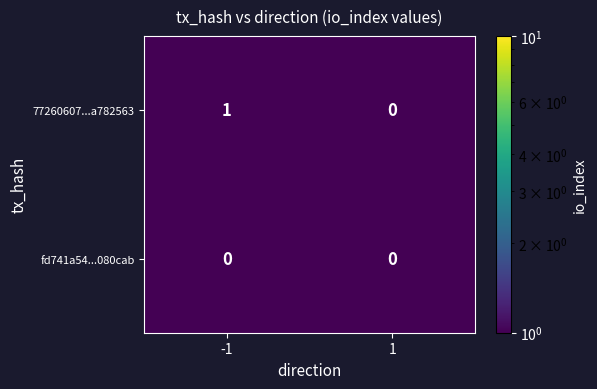

Which series has the widest spread of values?

77260607...a782563